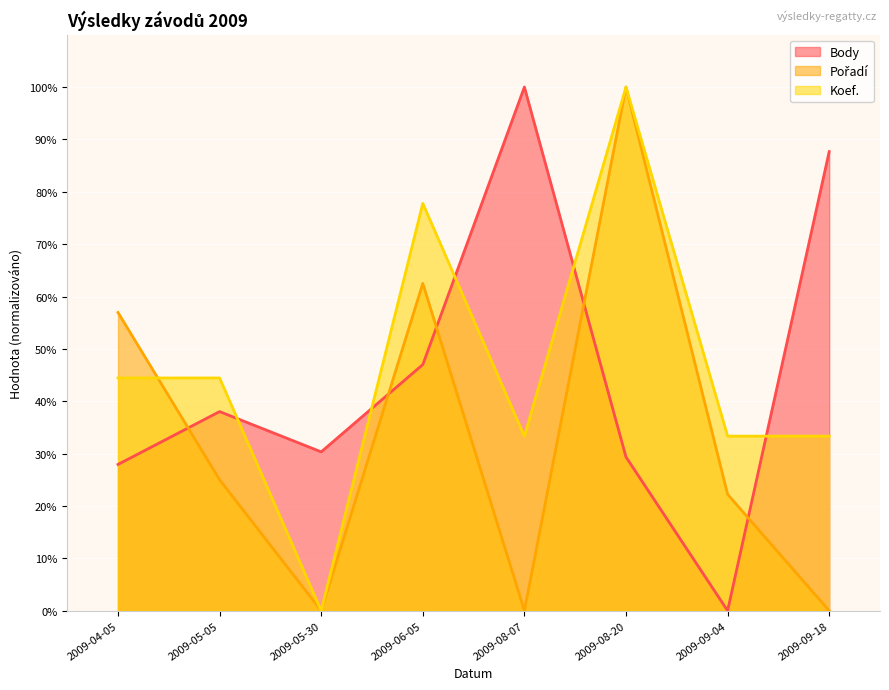

At which category is the sum across all series the highest?

2009-08-20